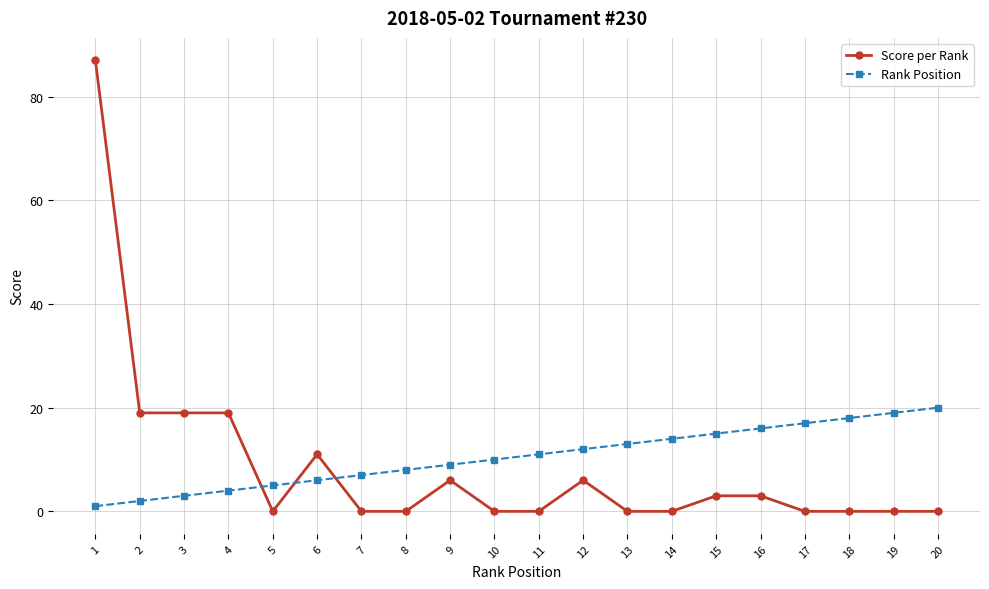

The Rank Position series shows 9 at 6. True or false?

False